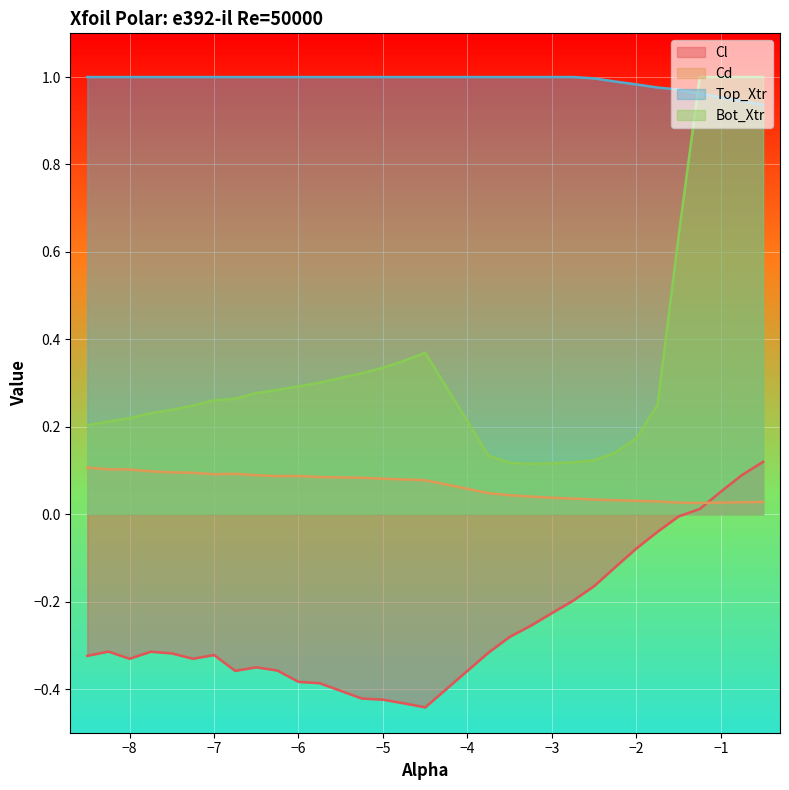

How many distinct data groups are displayed?

4